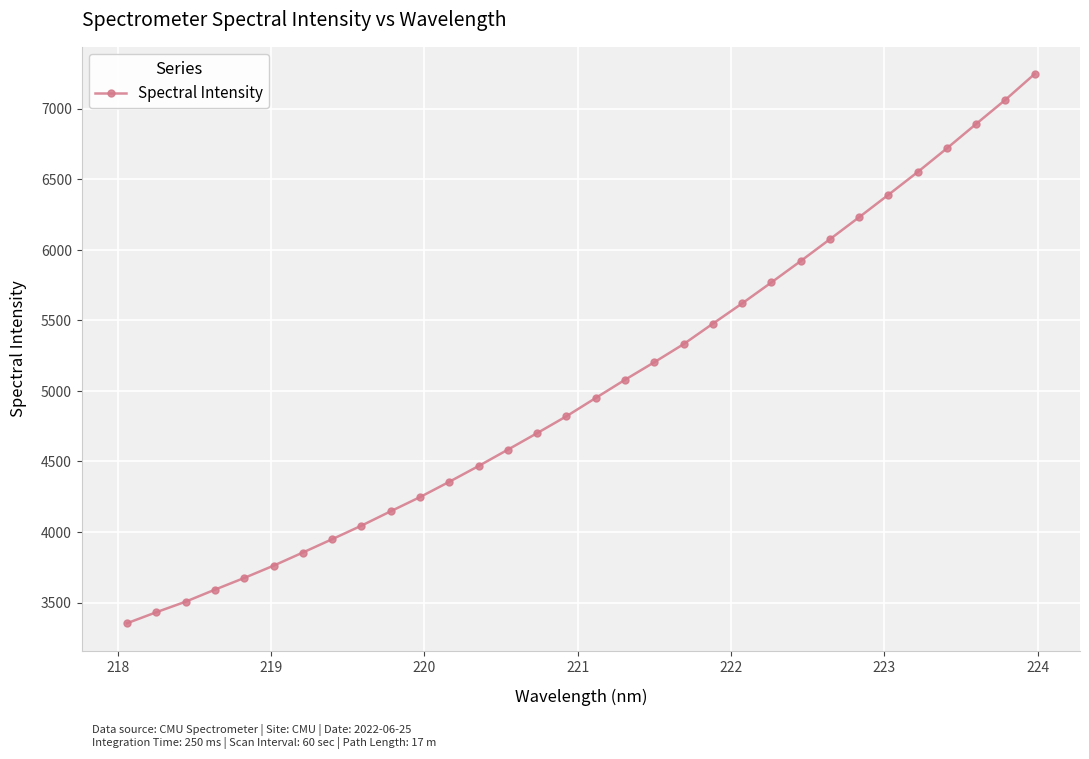

What is the minimum value shown in the chart?

3354.3